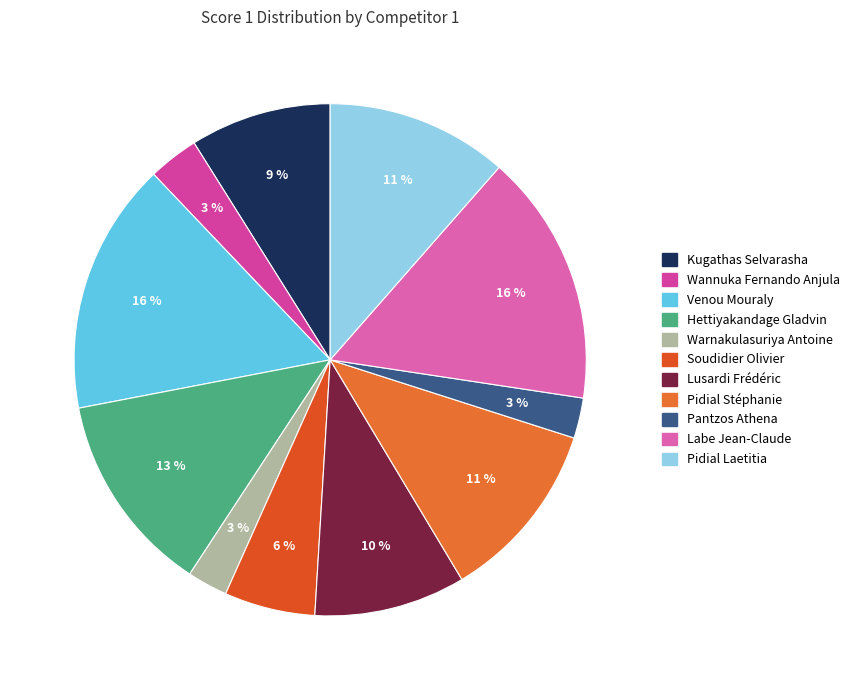

How many segments does this pie chart have?

11